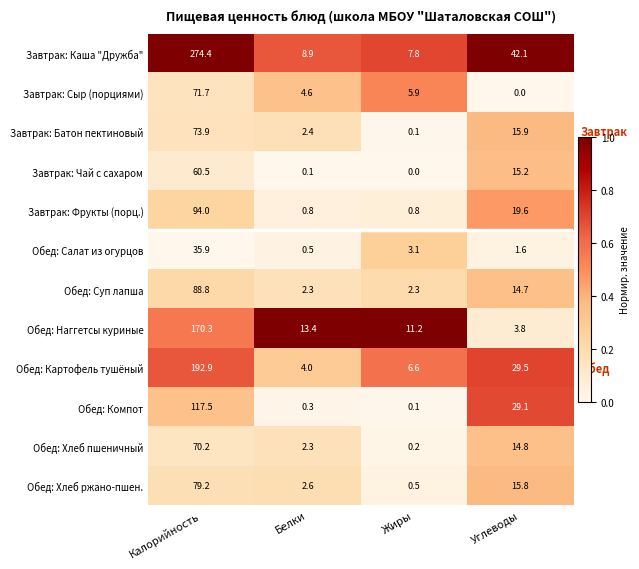

How many categories are shown in the chart?

4